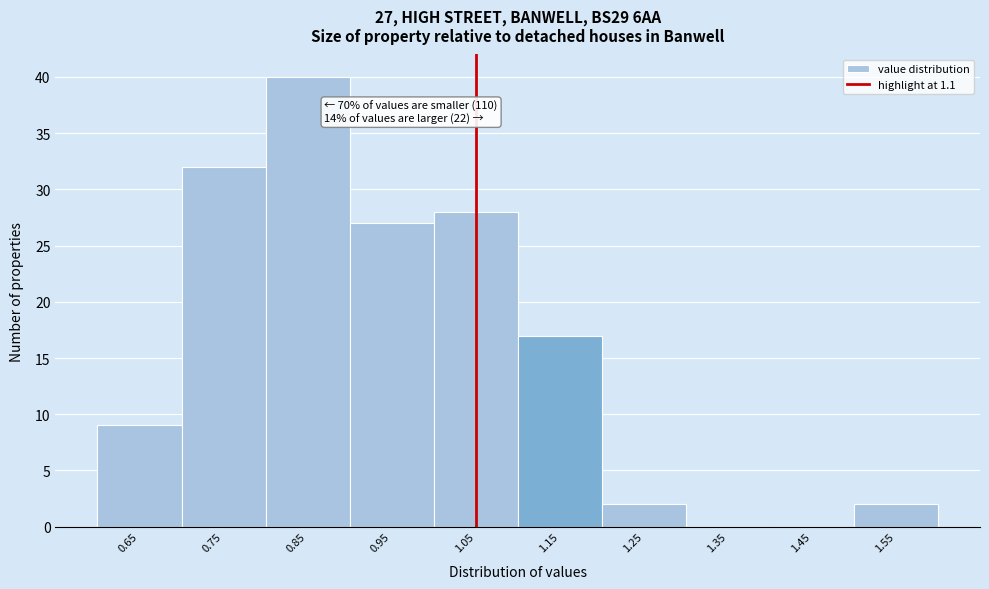

Reading left to right, list all the values displayed in this chart.

0.65=9	0.75=32	0.85=40	0.95=27	1.05=28	1.15=17	1.25=2	1.35=0	1.45=0	1.55=2